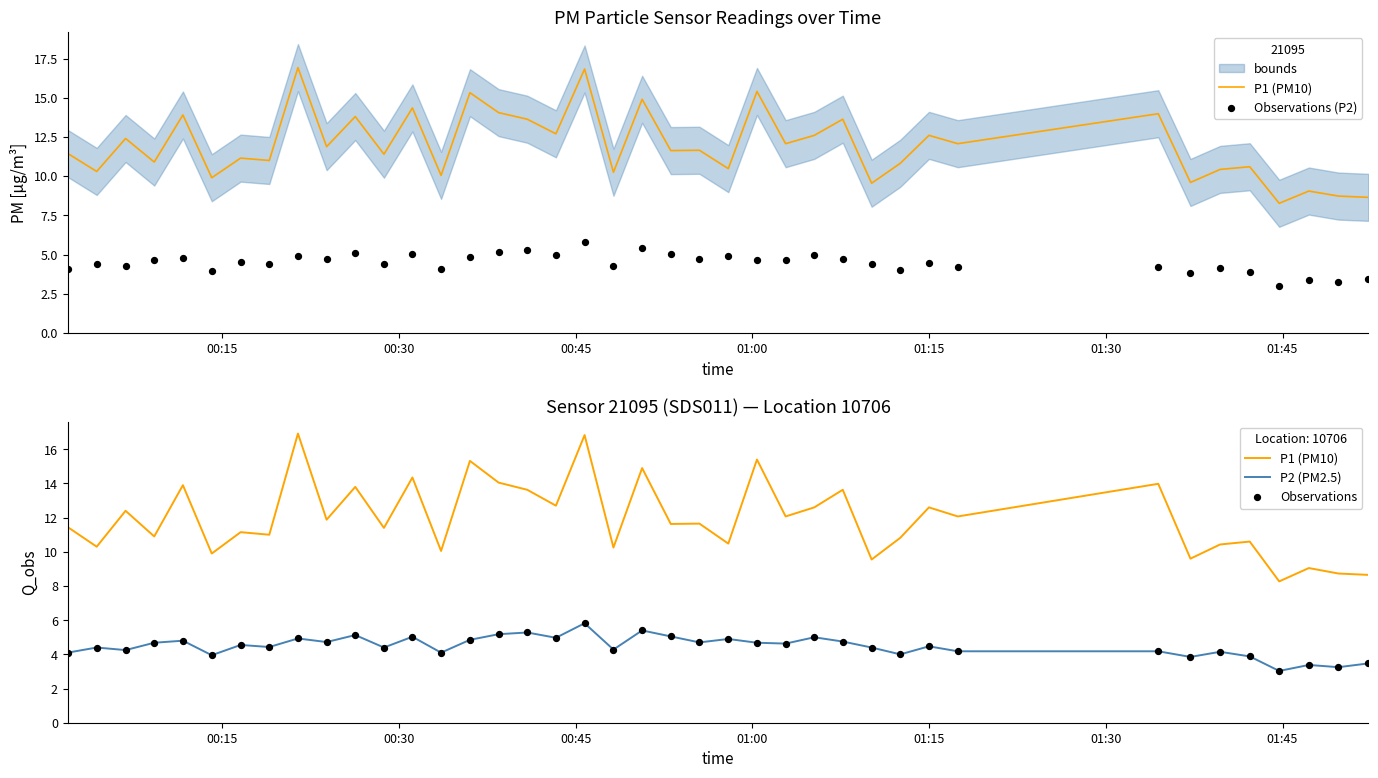

Which series contains the highest Y value?

P1 (PM10)